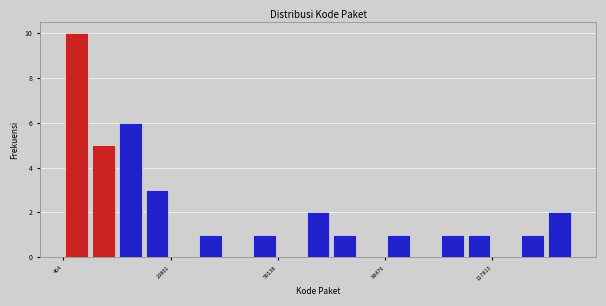

Read against the x-axis, roughly where is the centre of the tallest bar?

5000